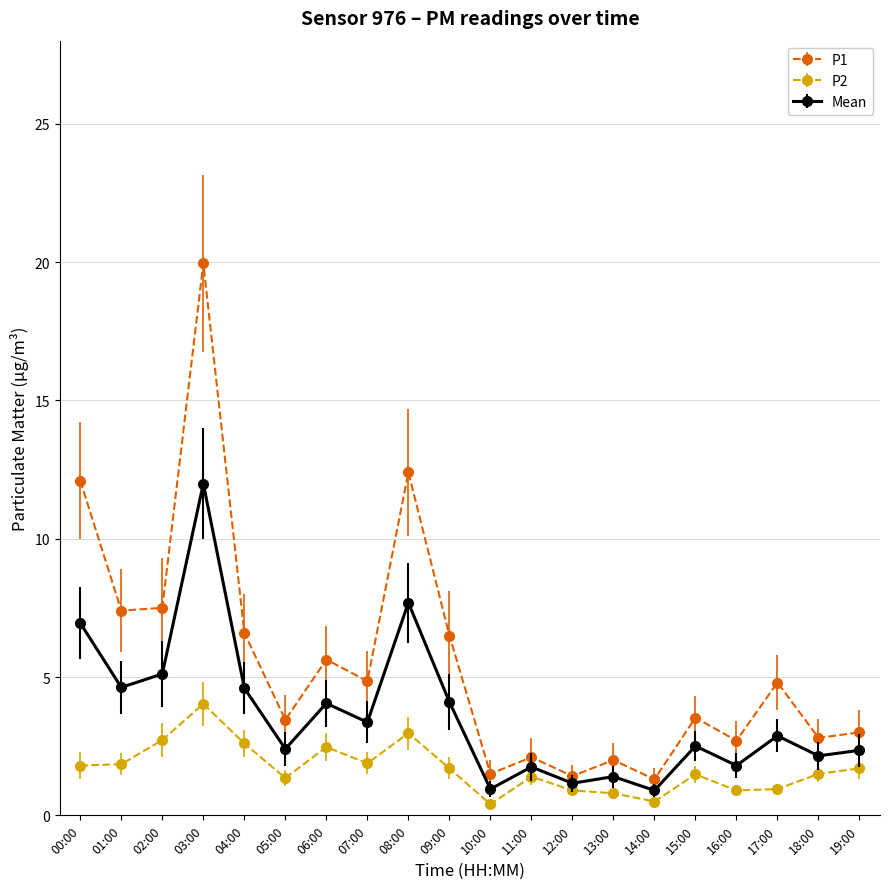

Which category has the highest value in the P2 series?

03:00